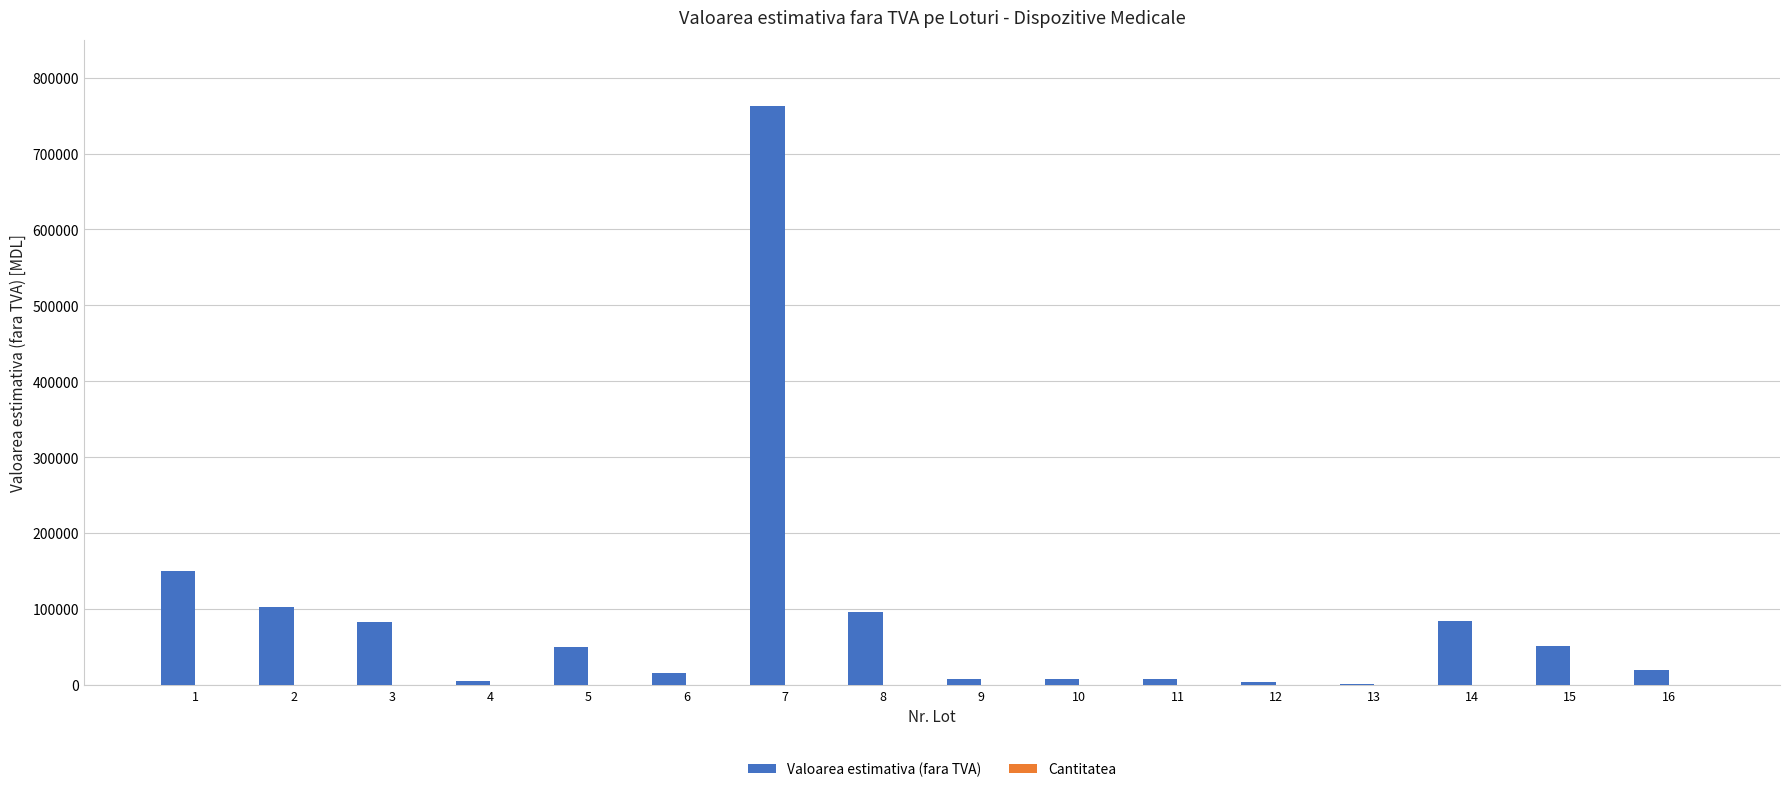

How many categories are shown in the chart?

16